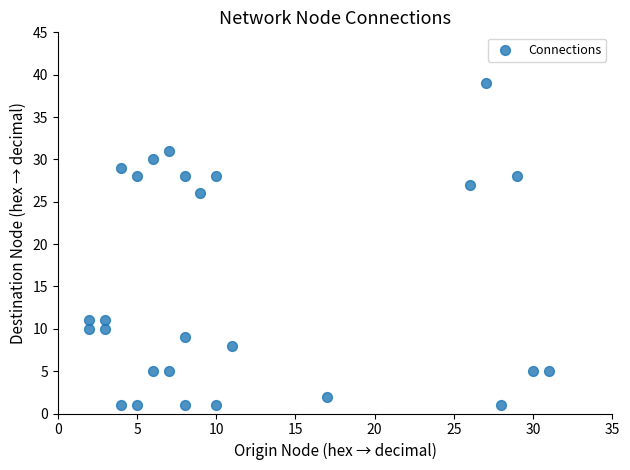

What is the range of Y values (max minus min)?

38